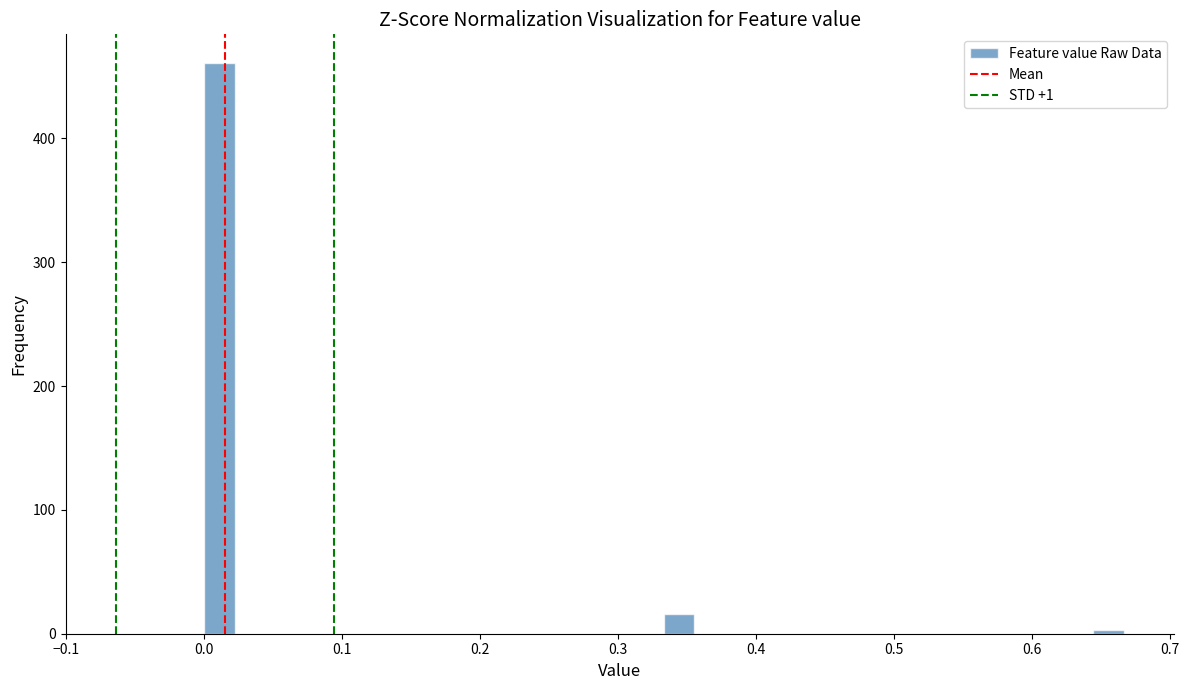

Read against the x-axis, roughly where is the centre of the tallest bar?

0.01